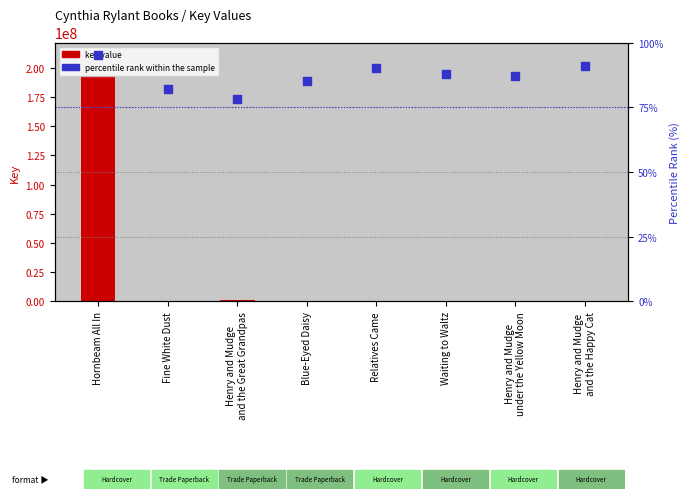

What is the total value across all series at Hornbeam All In?

192704460